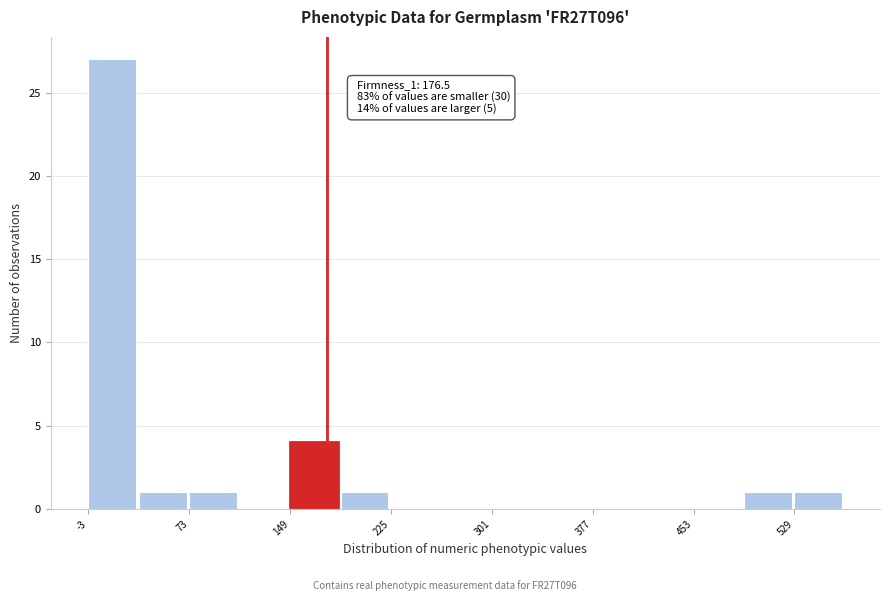

Around what value on the x-axis is the tallest bar? Give the approximate position of its centre, as read against the axis.

10